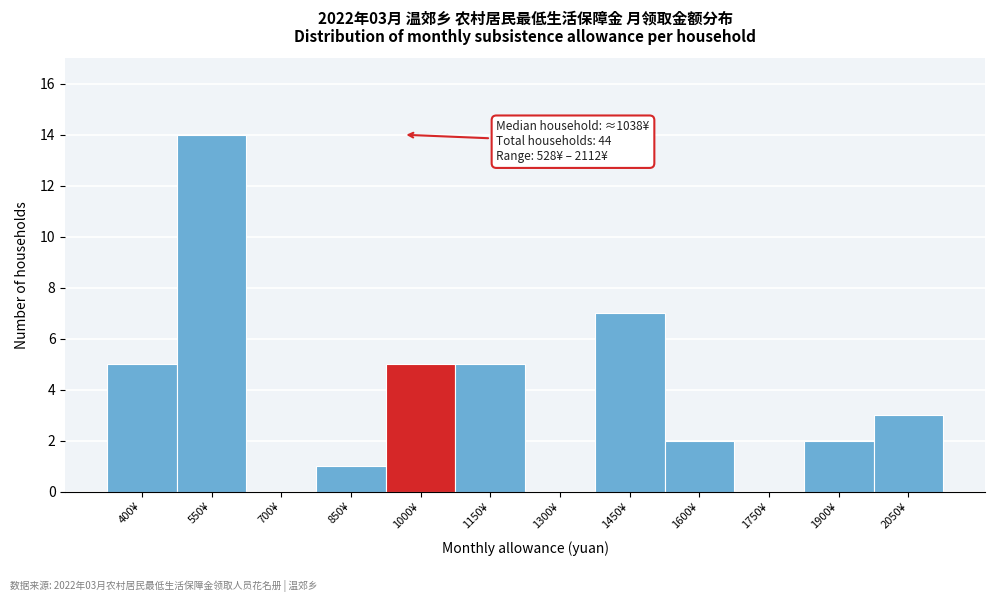

Reading left to right, what are all the values shown in this chart?

400¥=5	550¥=14	700¥=0	850¥=1	1000¥=5	1150¥=5	1300¥=0	1450¥=7	1600¥=2	1750¥=0	1900¥=2	2050¥=3